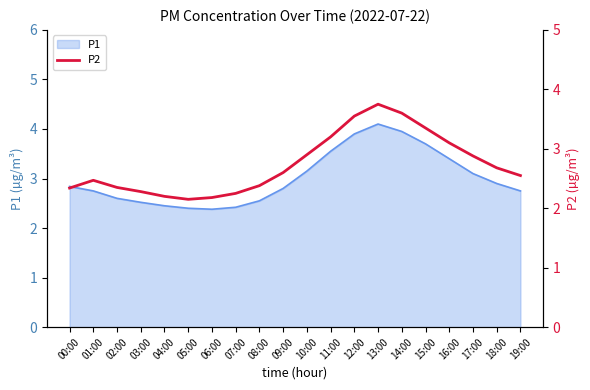

The value of P1 at 04:00 is 3.4. True or false?

False